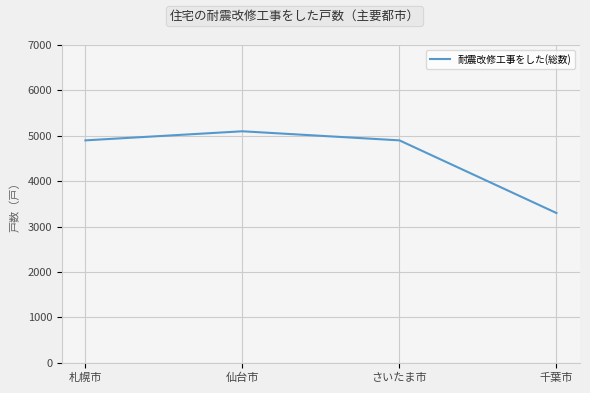

At which category does the data reach its first local peak?

仙台市